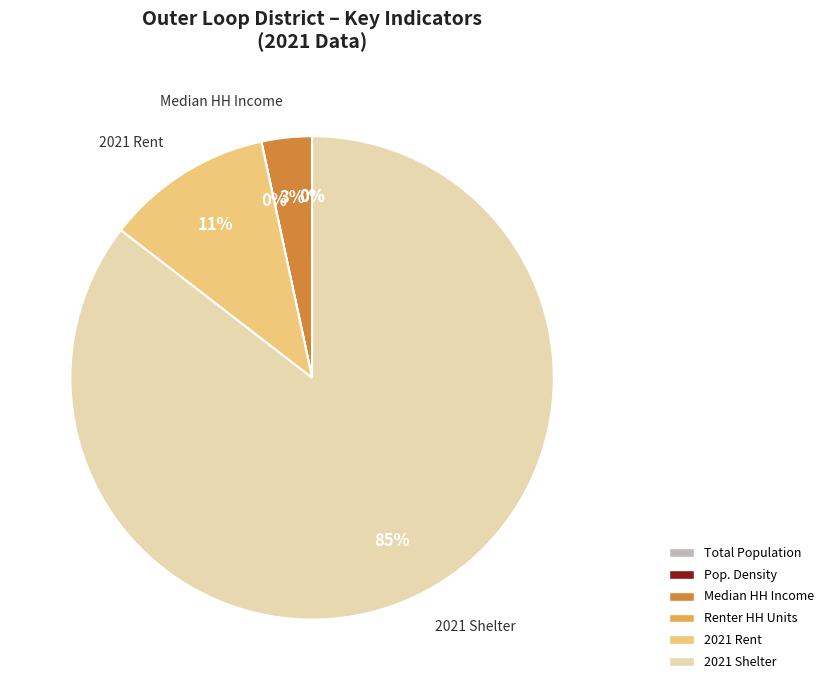

To the nearest percent, what is the average slice percentage?

17%